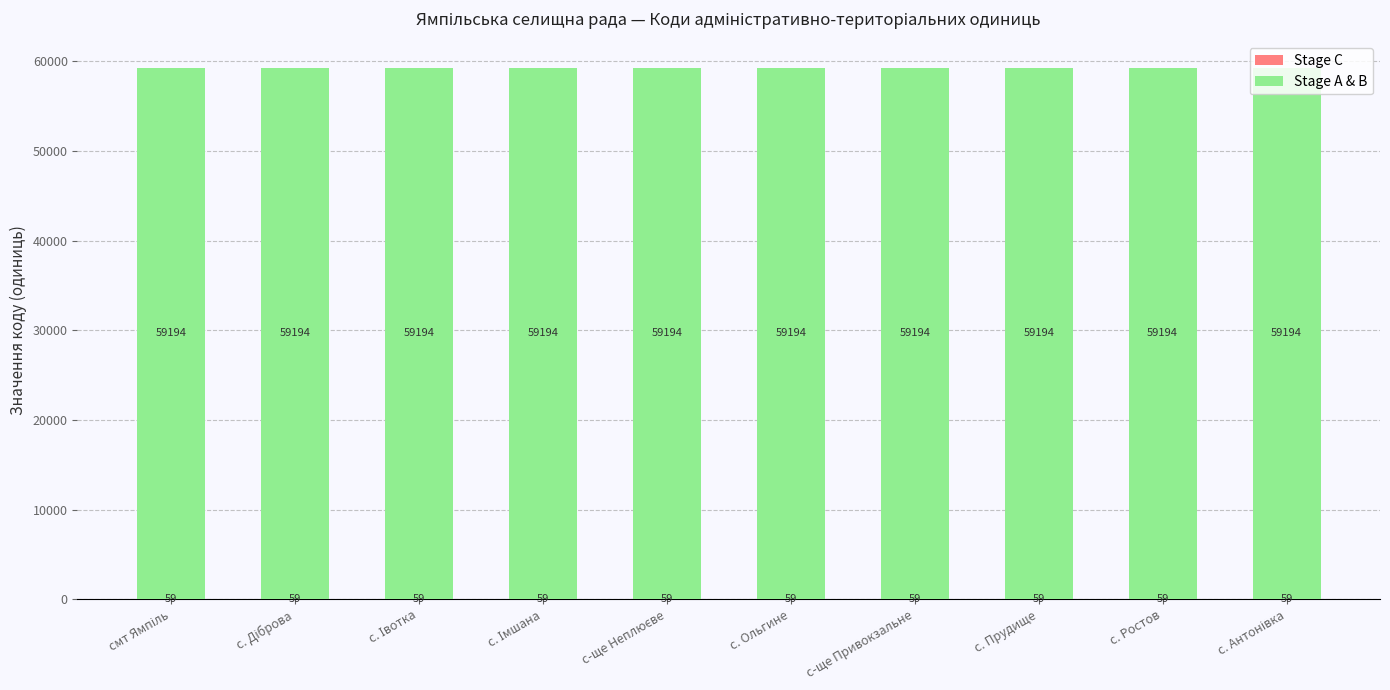

Are the bars horizontal?

No